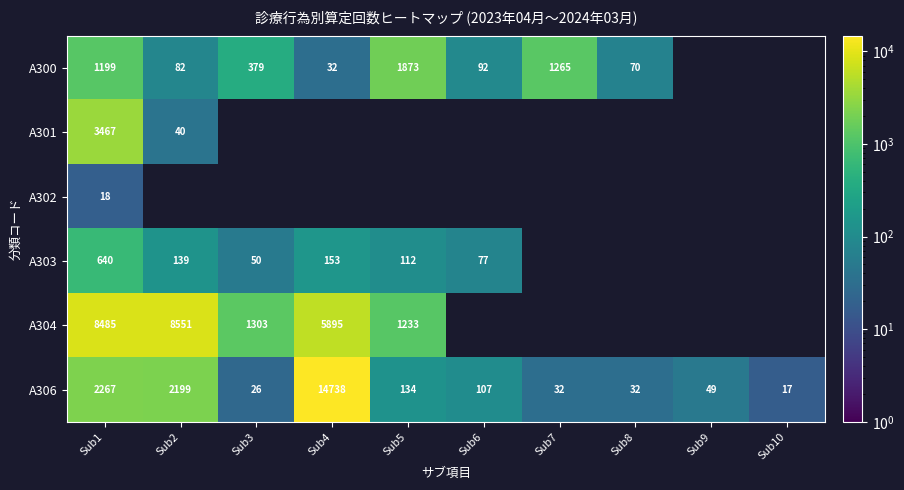

Which label corresponds to the largest value in the chart?

Sub4